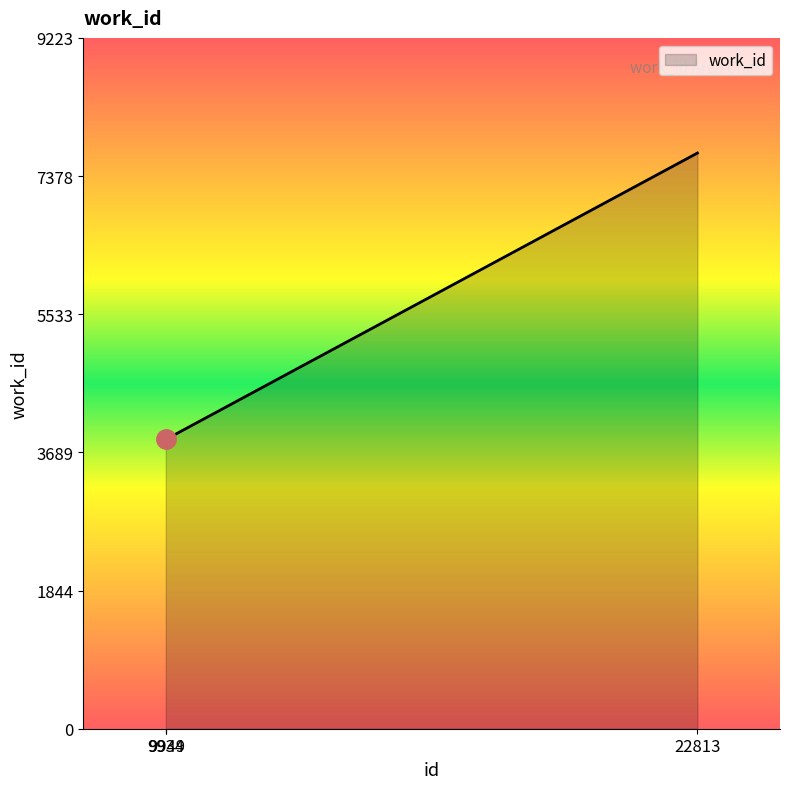

What is the maximum value shown in the chart?

7686